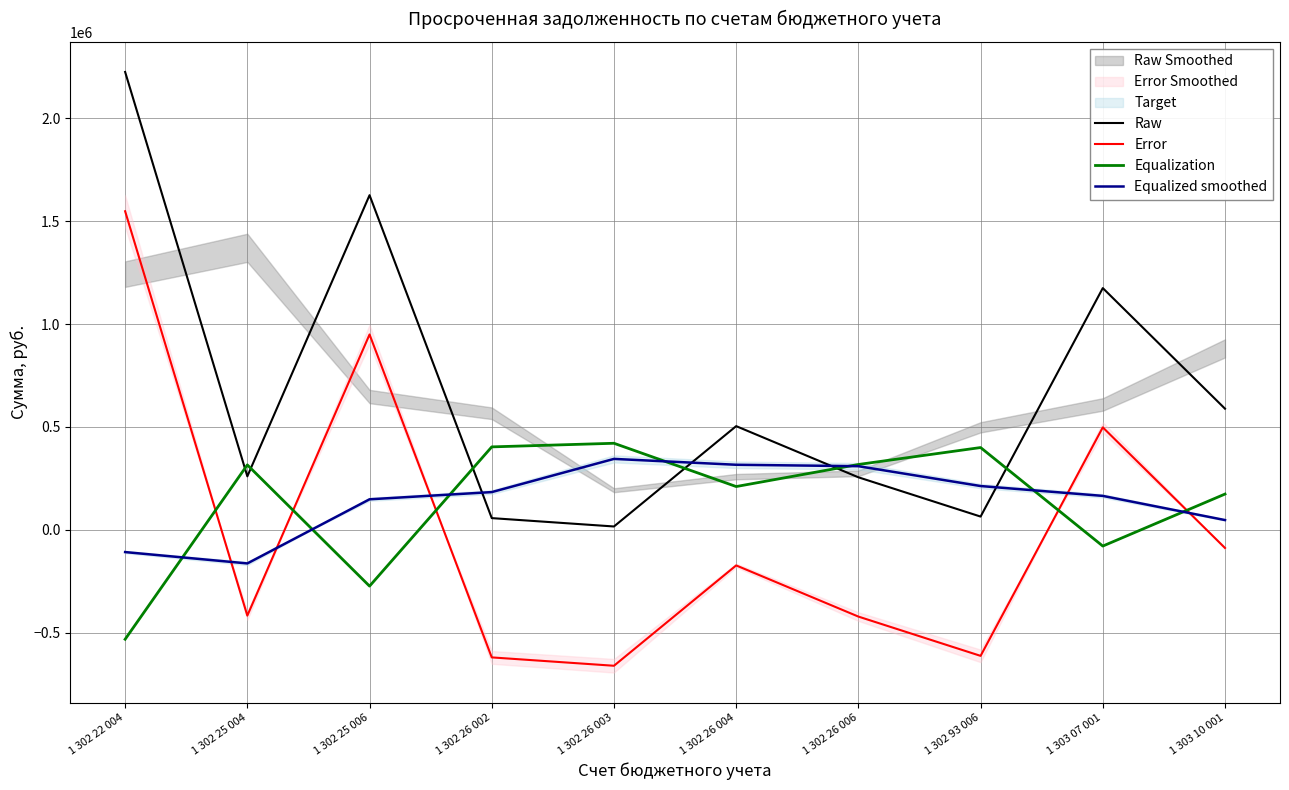

What is the total value across all series at 1 302 93 006?

63461.8